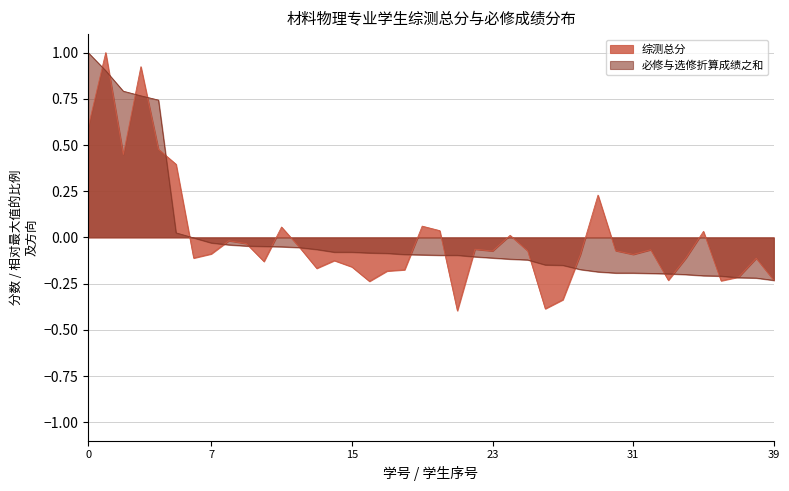

Is it true that 综测总分 equals -0.2 at 20171338045?

True